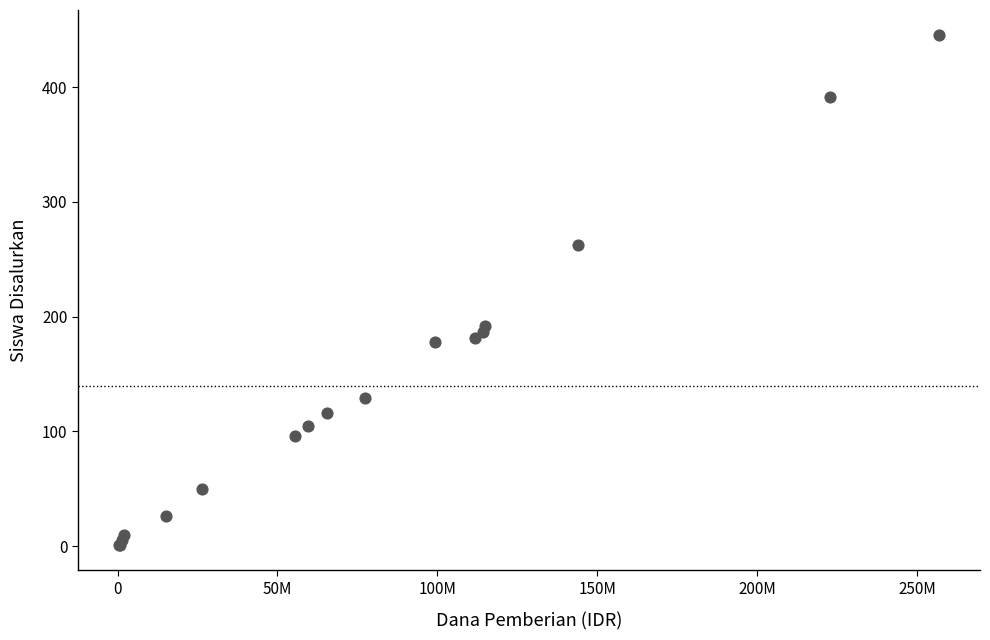

What Y value in the scatter plot is closest to 223?

192